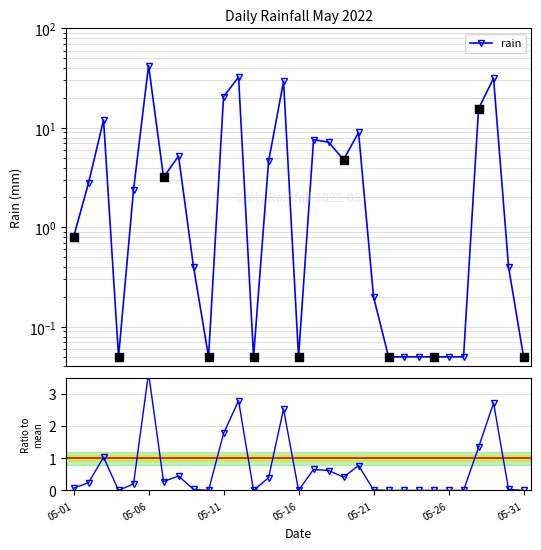

Which series contains the highest Y value?

rain